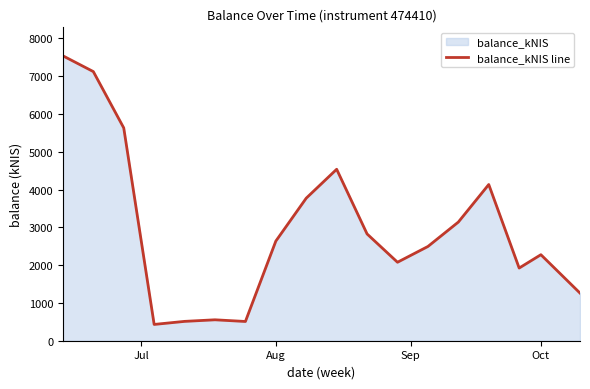

What is the difference between the maximum and minimum values?

7106.4